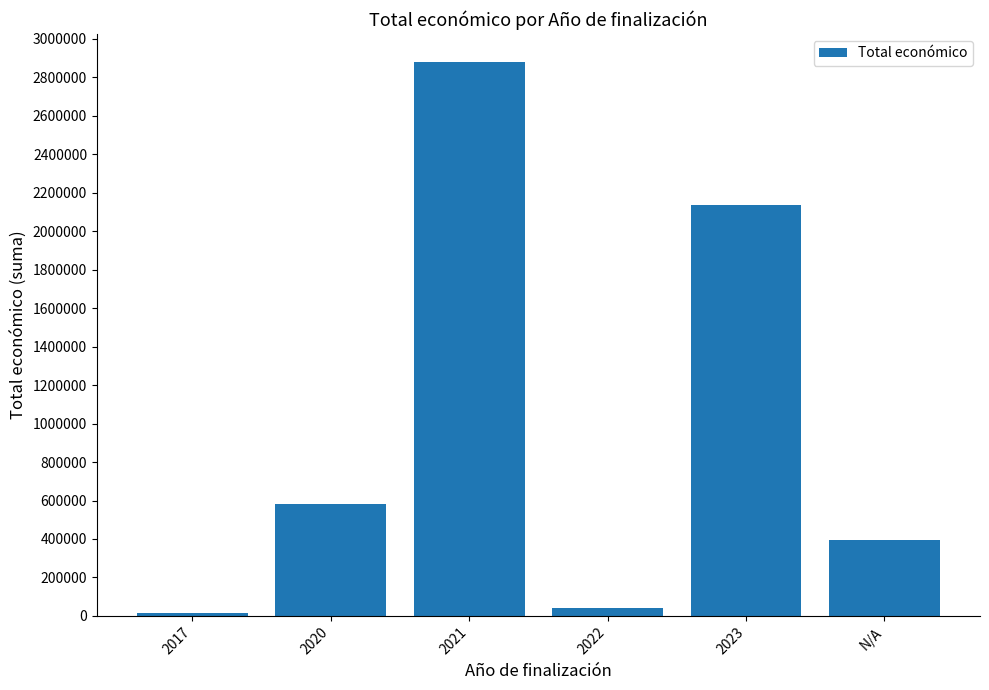

What is the minimum value shown in the chart?

13208